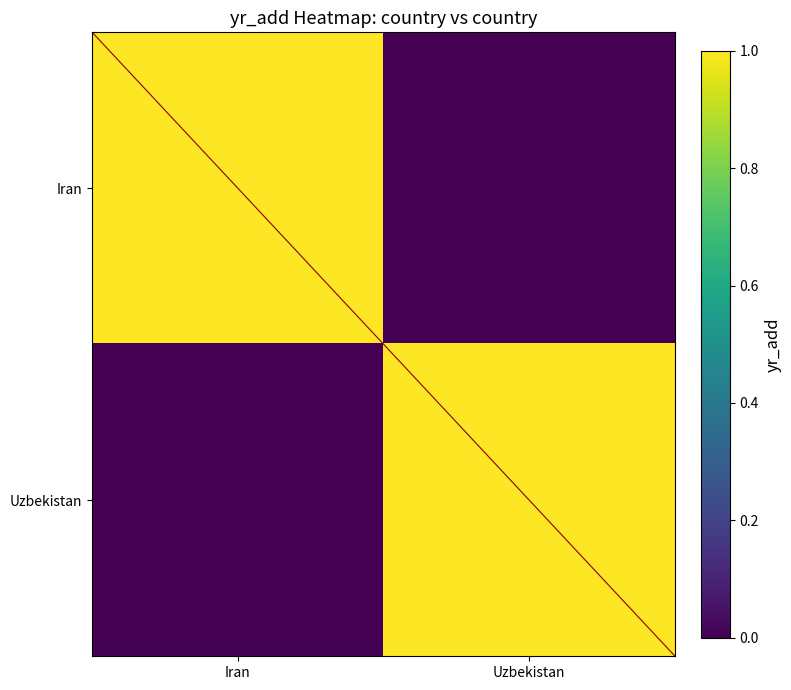

Which series has the largest total across all categories?

Iran